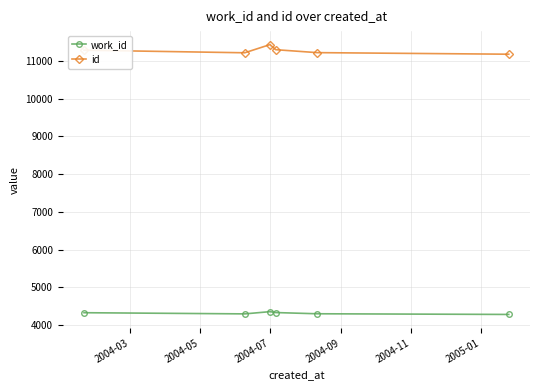

What is the value of the work_id point at the 2nd from the left?

4292